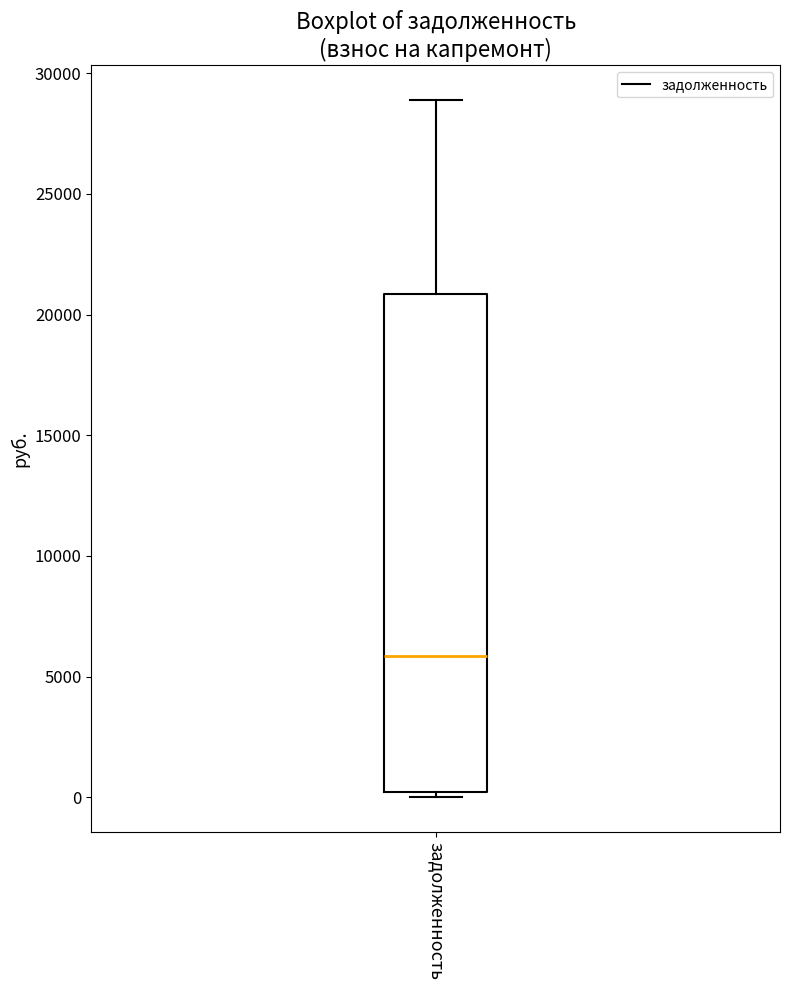

Read this box plot against the y-axis: the position of the median line, the range covered by the box, and the ends of both whiskers. The values are not printed on the chart, so give them approximately, as read against the axis.

median 6000, box 0 to 21000, whiskers 0 (just below the box's lower edge) to 29000